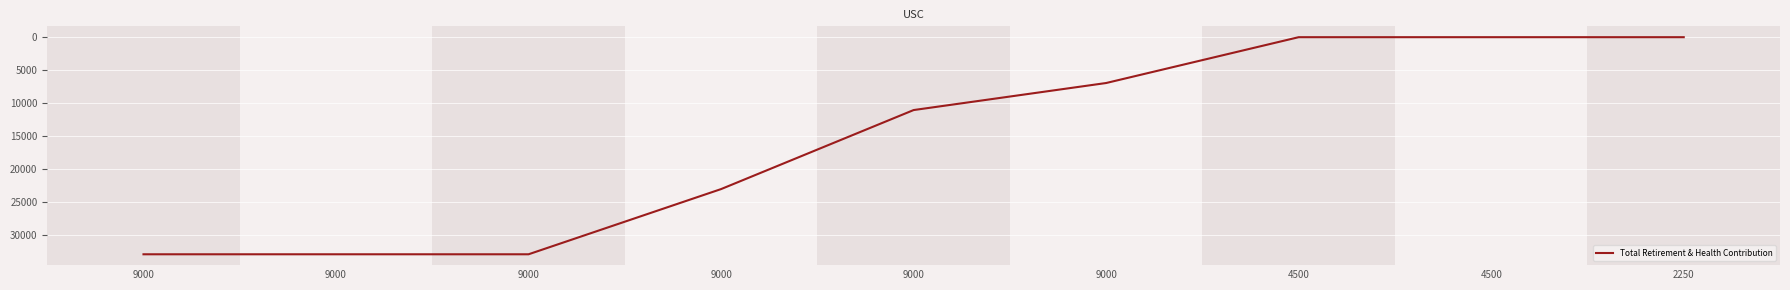

Does the chart have visible grid lines?

Yes